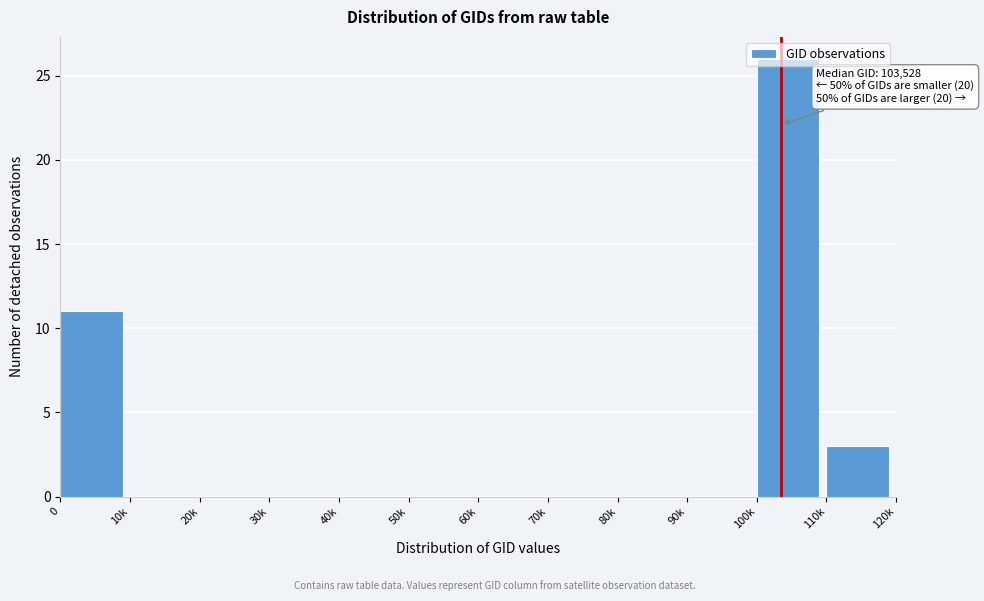

Is it true that the value at 10k is 0?

True